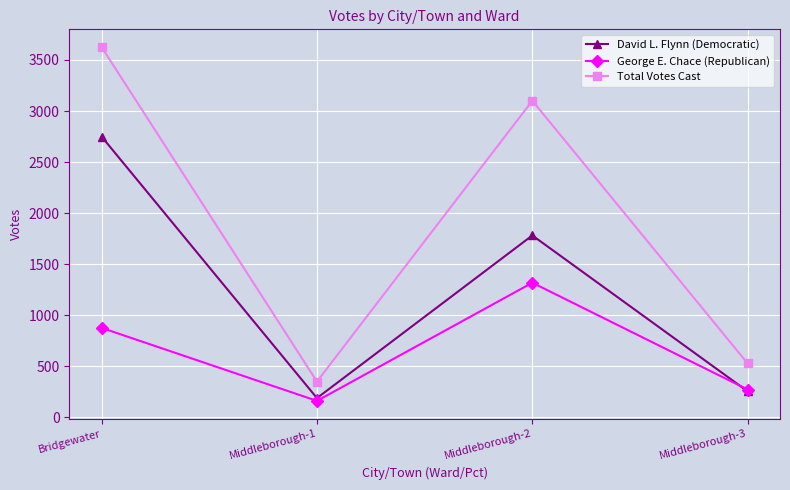

True or false: George E. Chace (Republican) and Total Votes Cast intersect in this chart.

False